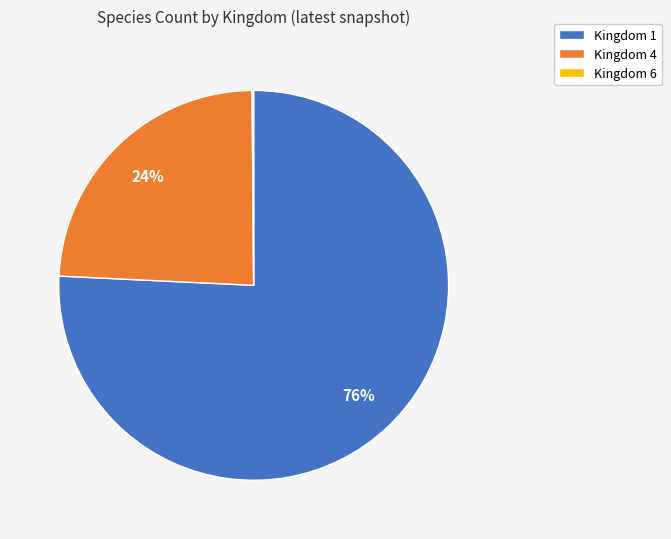

What is the majority slice?

Kingdom 1